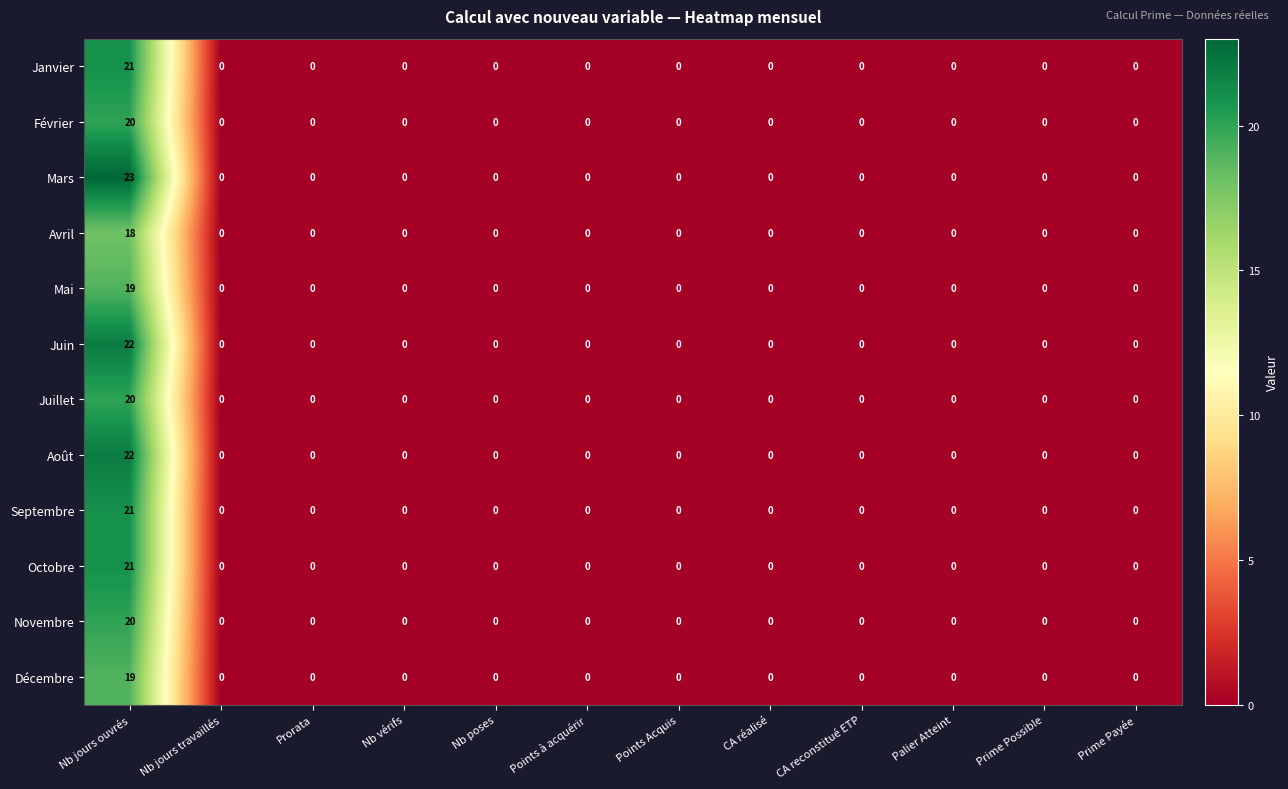

Which series has the widest spread of values?

Mars